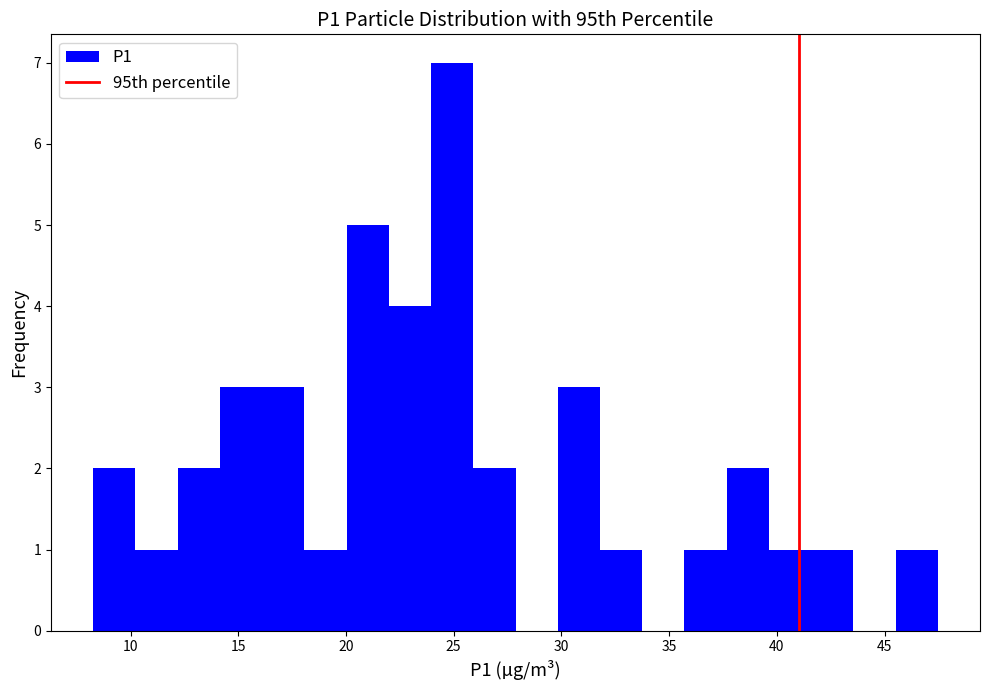

Read against the x-axis, roughly where is the centre of the tallest bar?

25.0